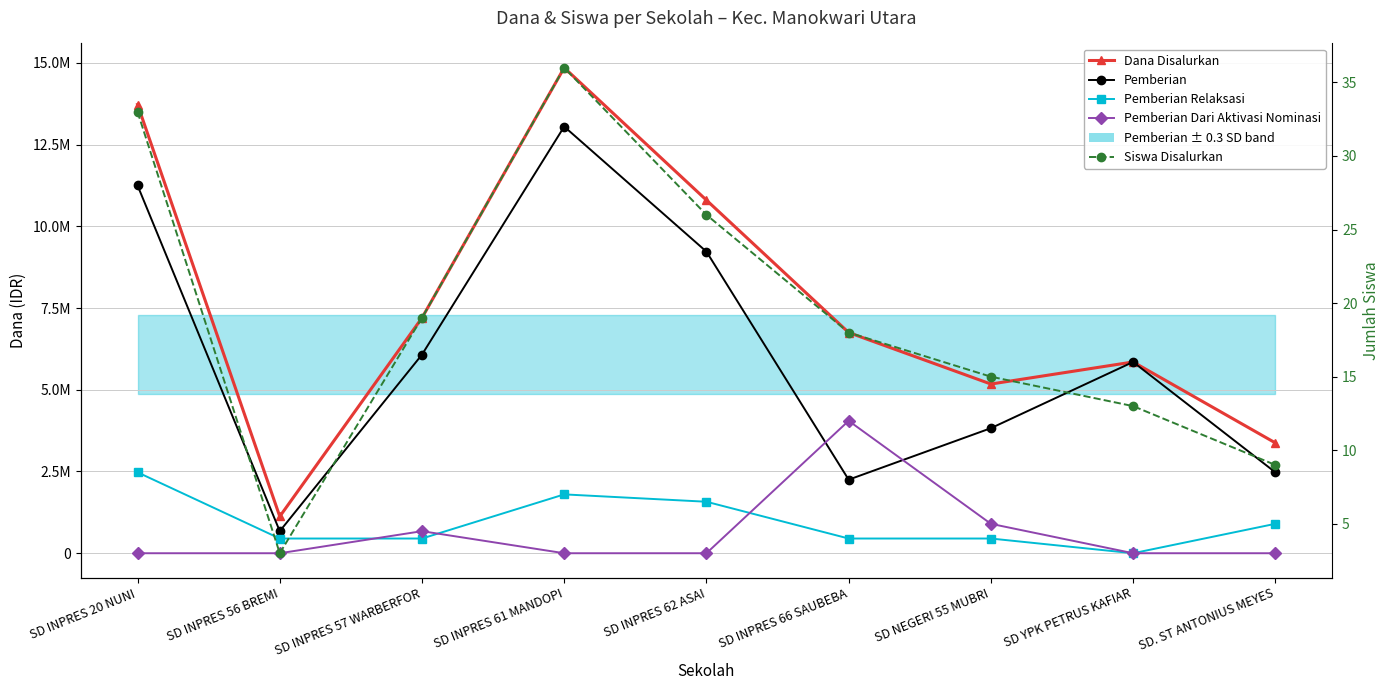

The Pemberian Dari Aktivasi Nominasi series shows -1530208 at SD. ST ANTONIUS MEYES. True or false?

False